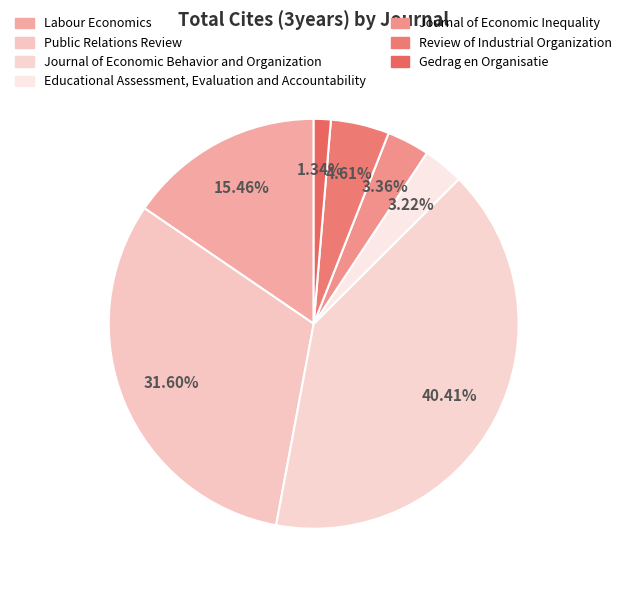

Do Review of Industrial Organization and Gedrag en Organisatie together represent more than half of the pie?

No